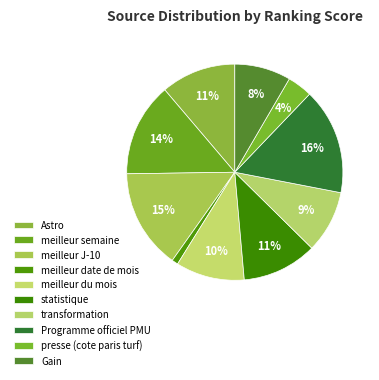

To the nearest percent, what portion does meilleur du mois represent?

10%